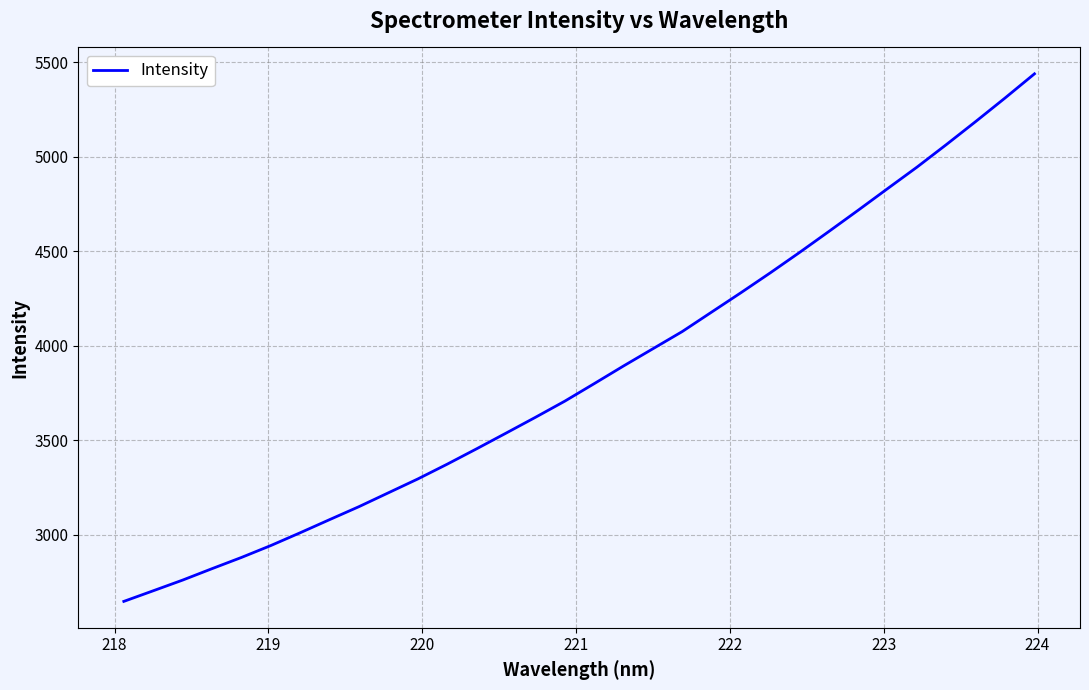

What is the smallest value displayed?

2646.1